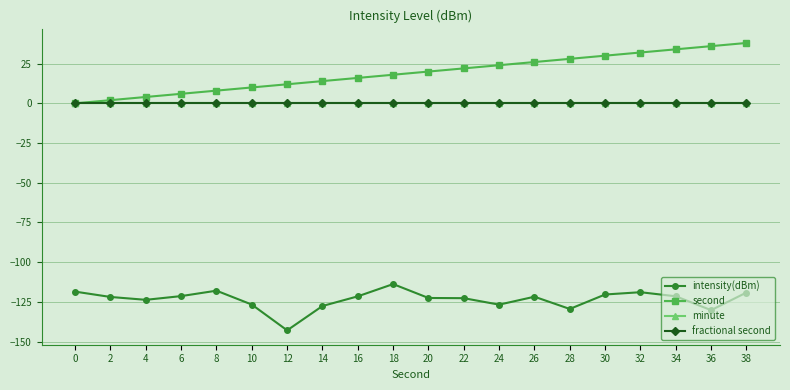

The fractional second series shows 0.0 at 28. True or false?

True